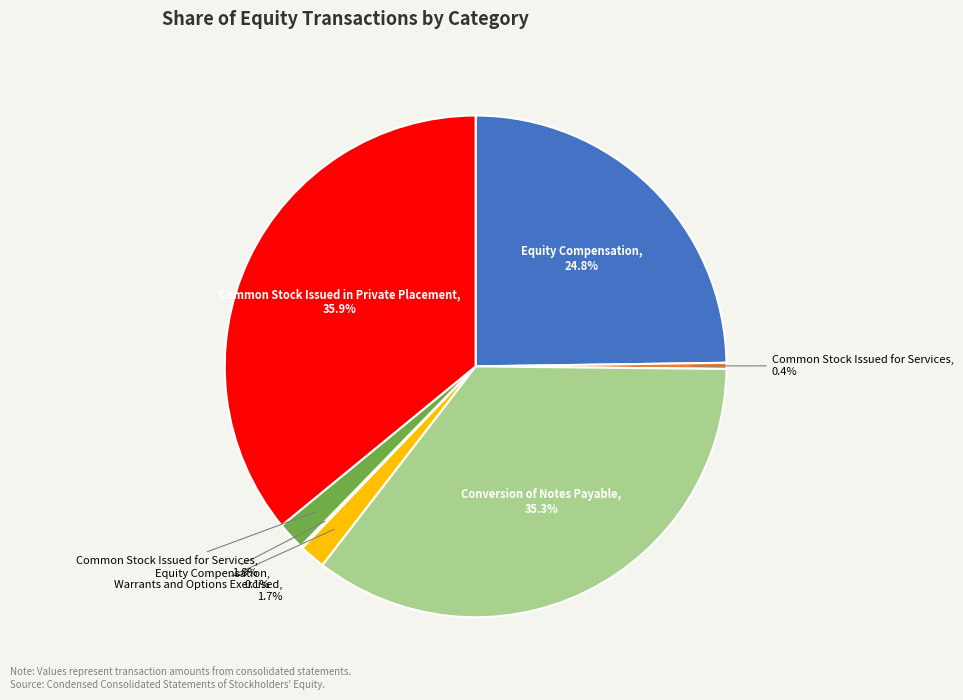

Does any single category account for the majority?

No